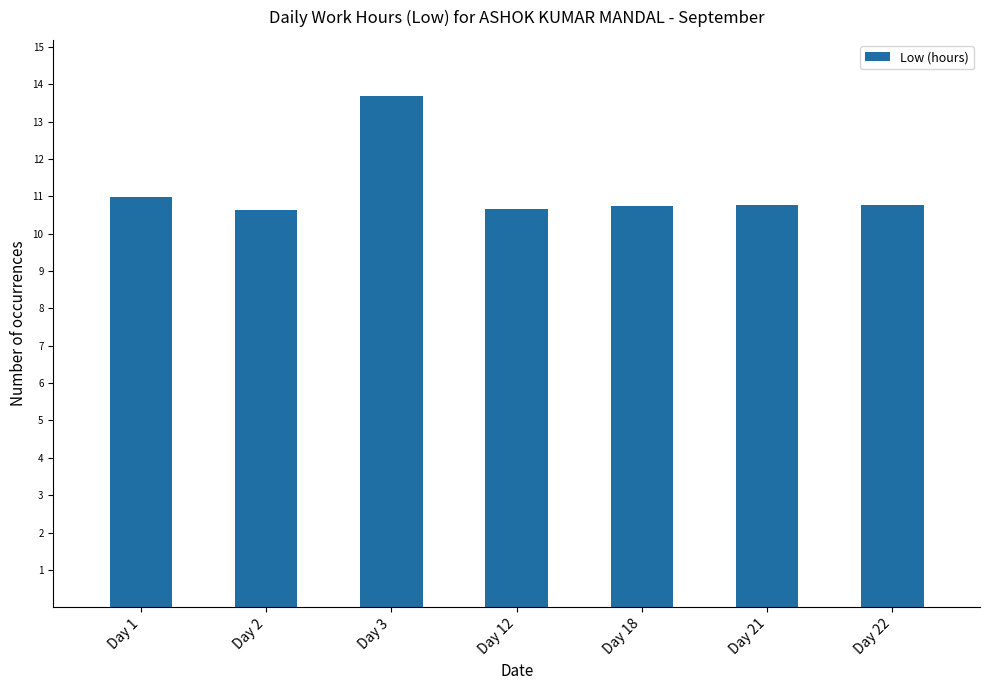

The chart shows a value of 10.6 at Day 2. True or false?

True